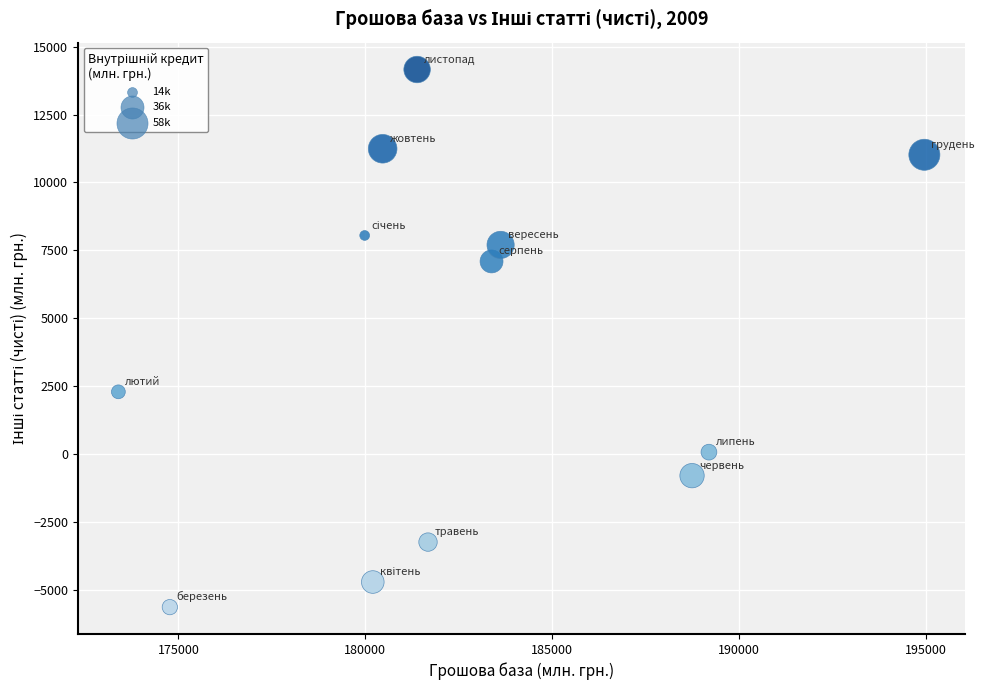

What is the range of X values (max minus min)?

21570.9